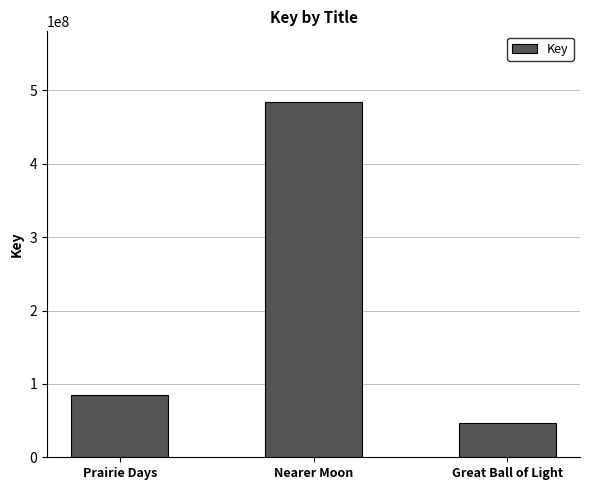

What is the ratio of the value at Prairie Days to the value at Great Ball of Light?

1.8